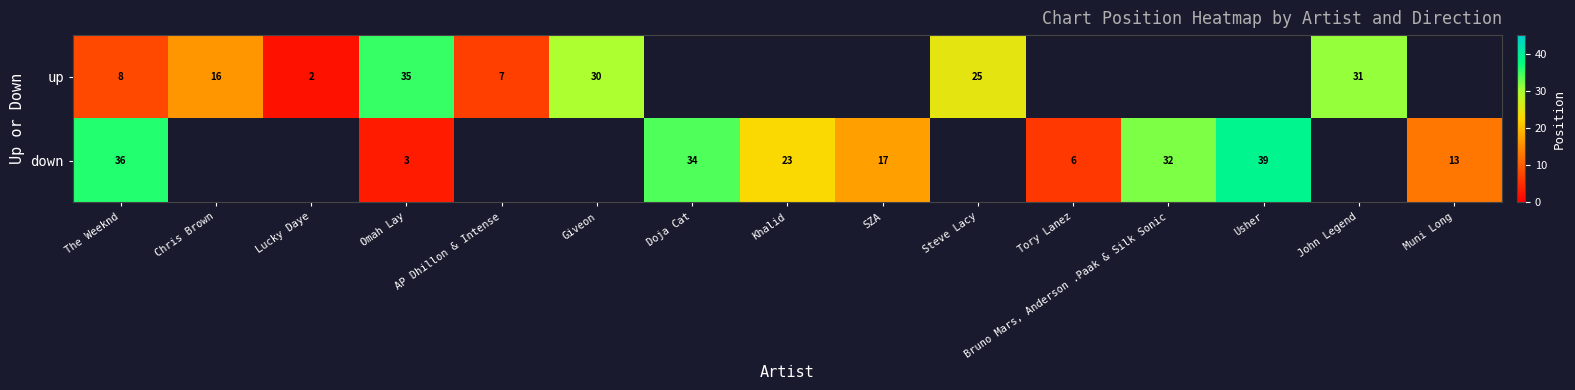

What value does the down series have at Tory Lanez?

6.0